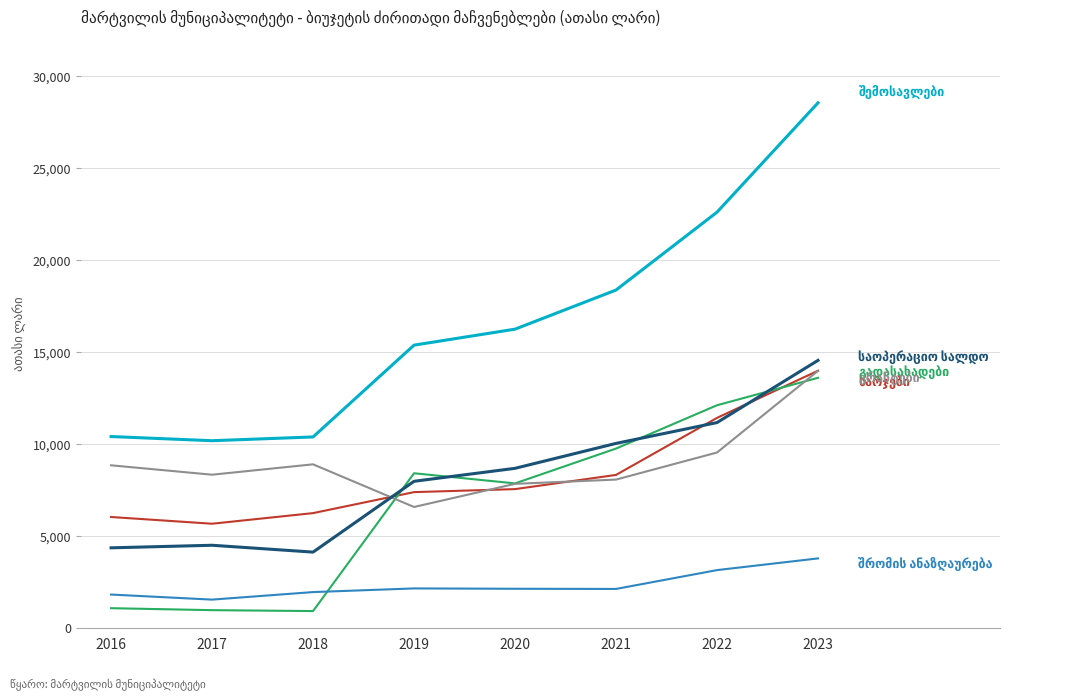

What is the difference between the highest and lowest values at 2019?

13225.7